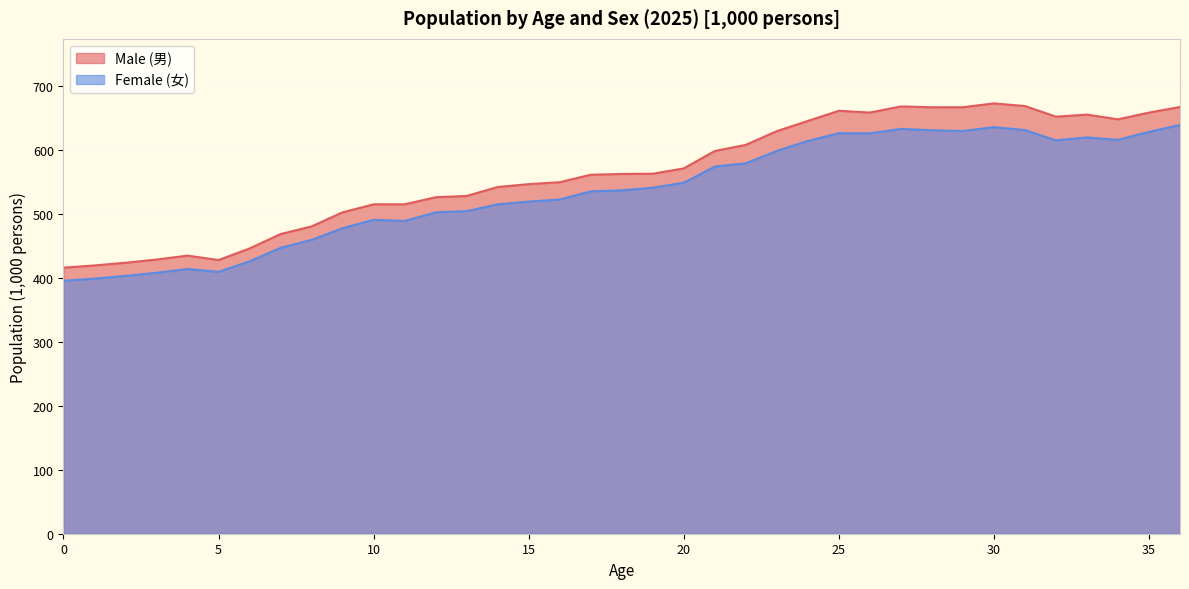

Which category has the highest value in the Male (男) series?

30